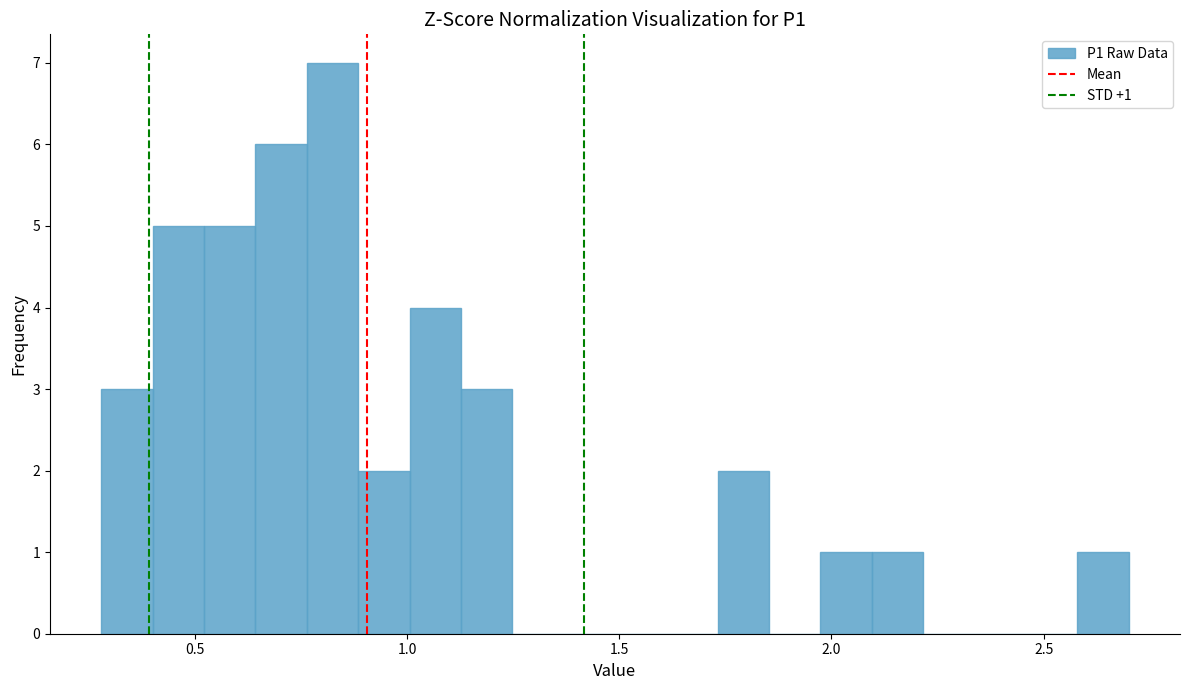

Read against the x-axis, roughly where is the centre of the tallest bar?

0.80